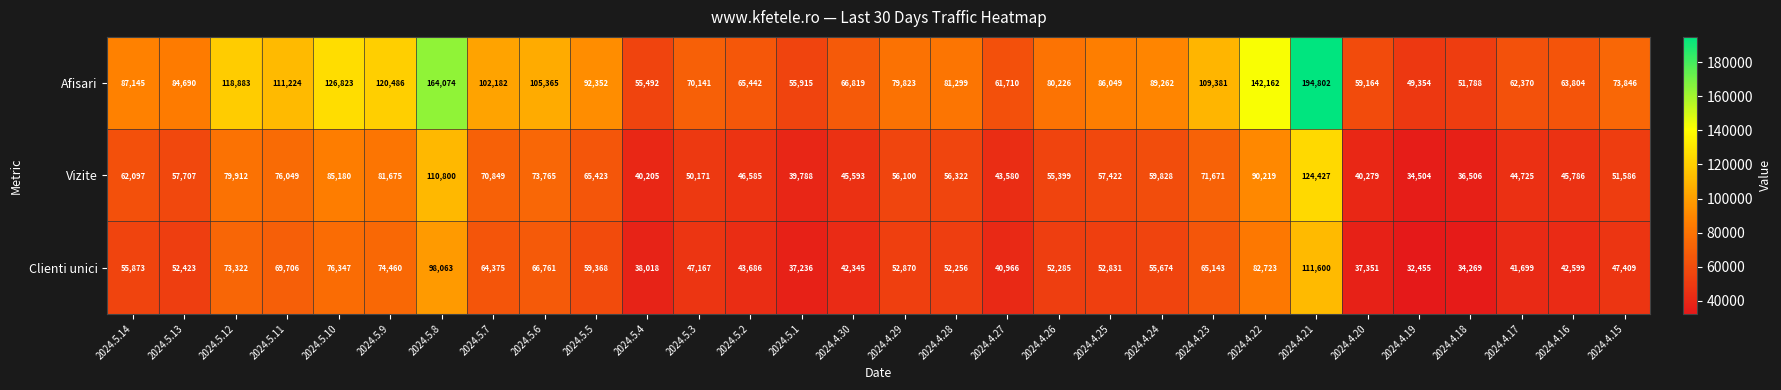

Is it true that Clienti unici equals 39277 at 2024.5.9?

False